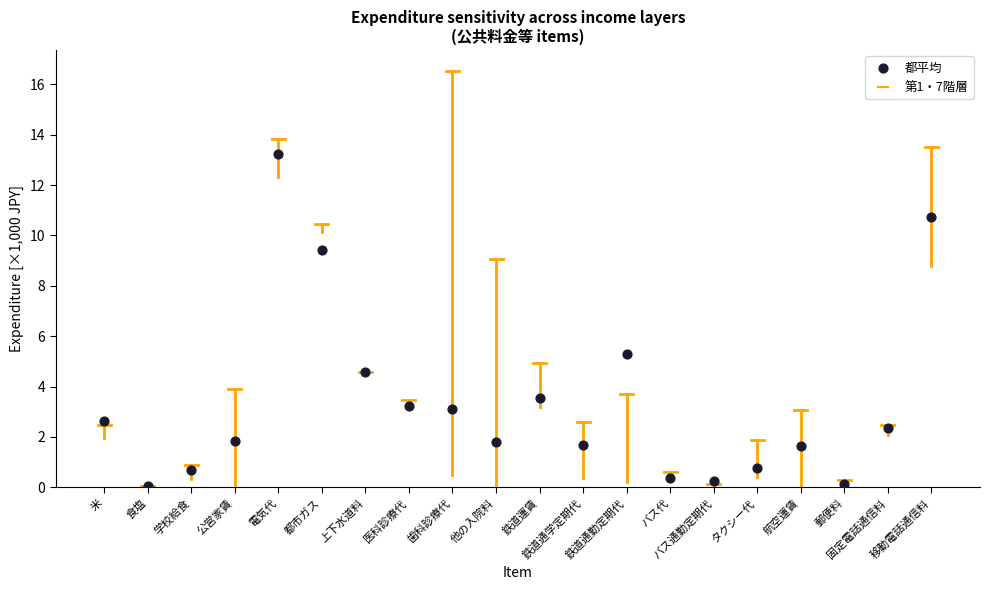

What Y value in the scatter plot is closest to 6?

5.3